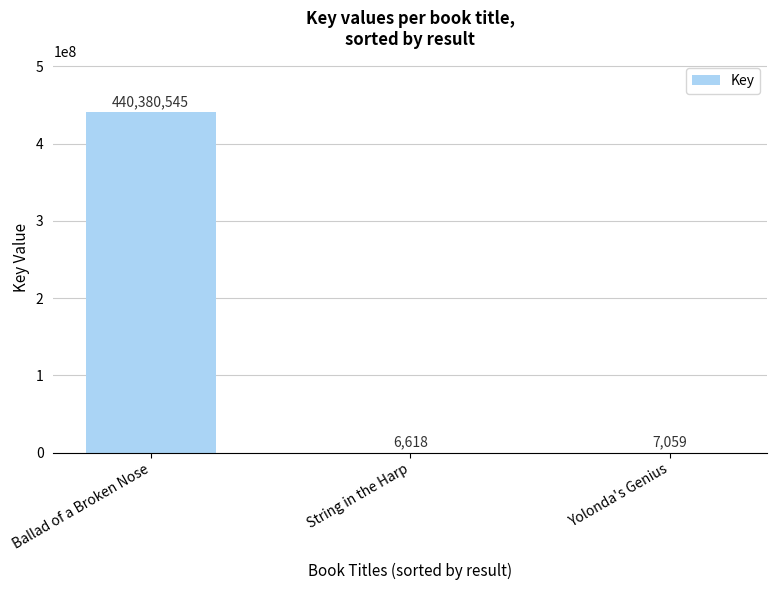

The chart shows a value of 440380545 at Ballad of a Broken Nose. True or false?

True